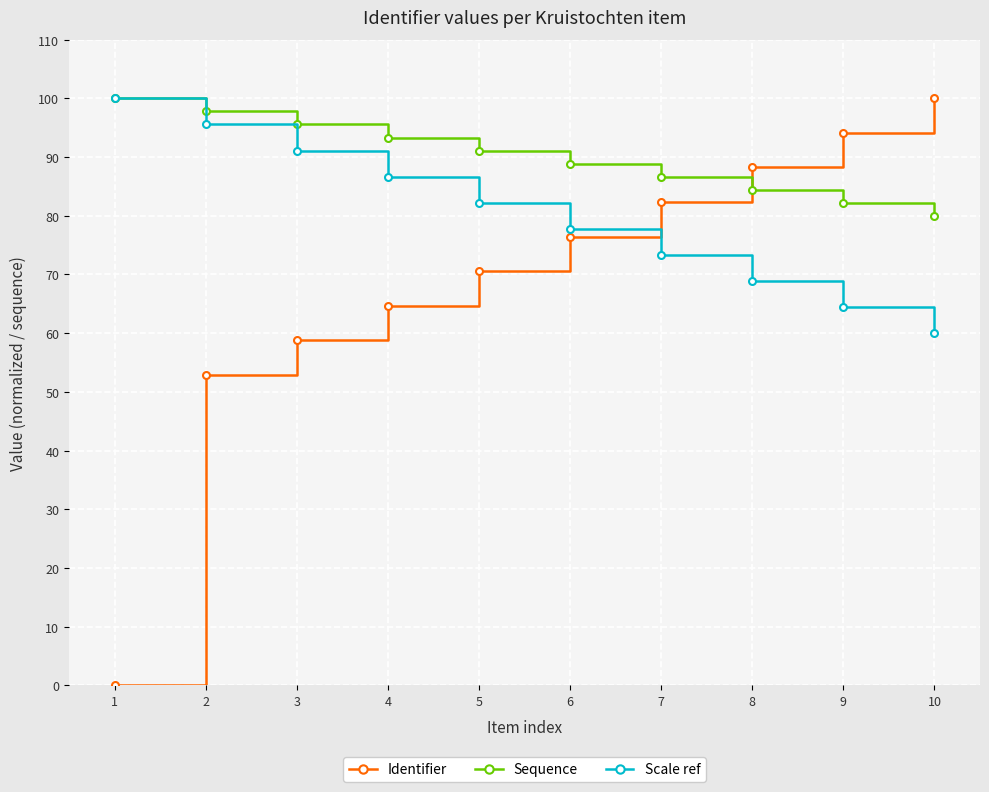

What value does the Sequence series have at 7?

86.7